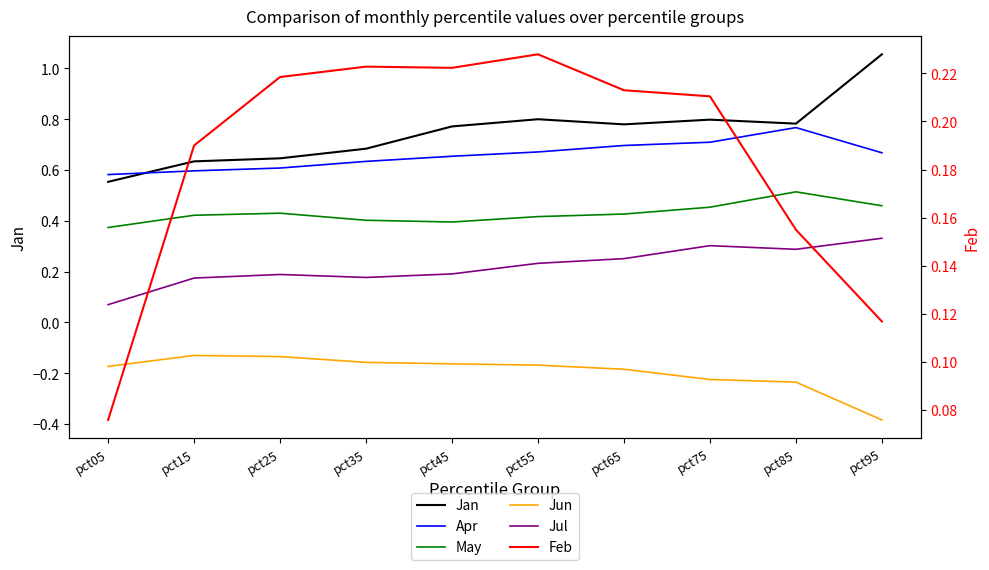

Which category has the highest value in the Apr series?

pct85